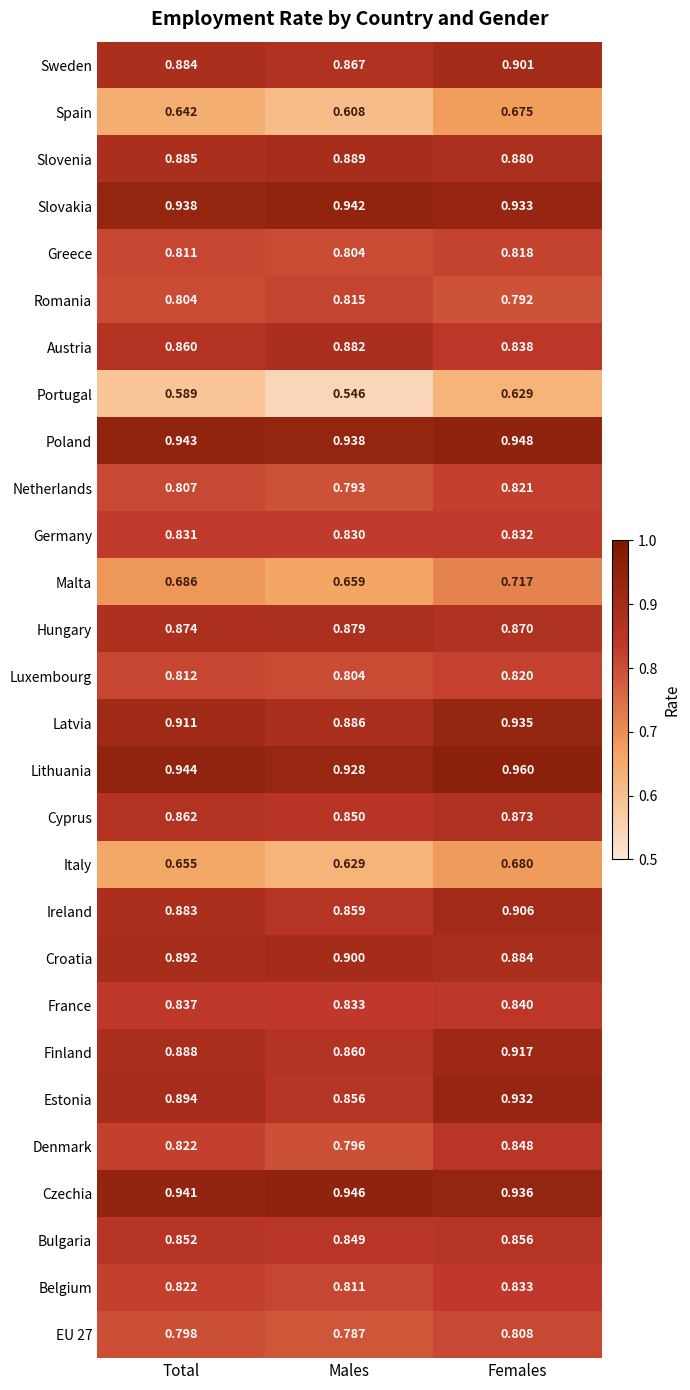

Which label corresponds to the largest value in the chart?

Females